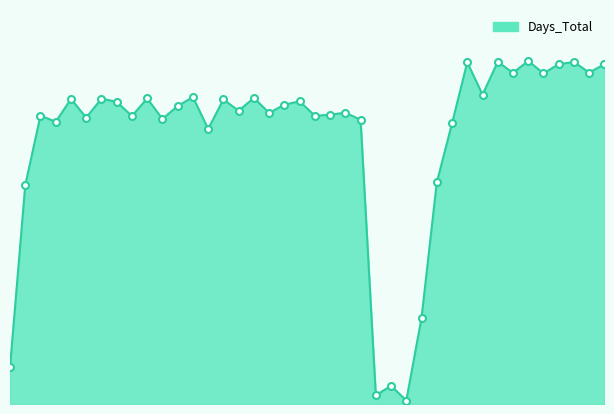

Reading left to right, extract all data points from this chart.

139	830	1095	1071	1158	1087	1159	1147	1093	1160	1082	1131	1165	1044	1156	1113	1162	1105	1136	1149	1094	1098	1106	1079	33	69	13	327	841	1065	1297	1174	1299	1257	1302	1255	1290	1298	1258	1290